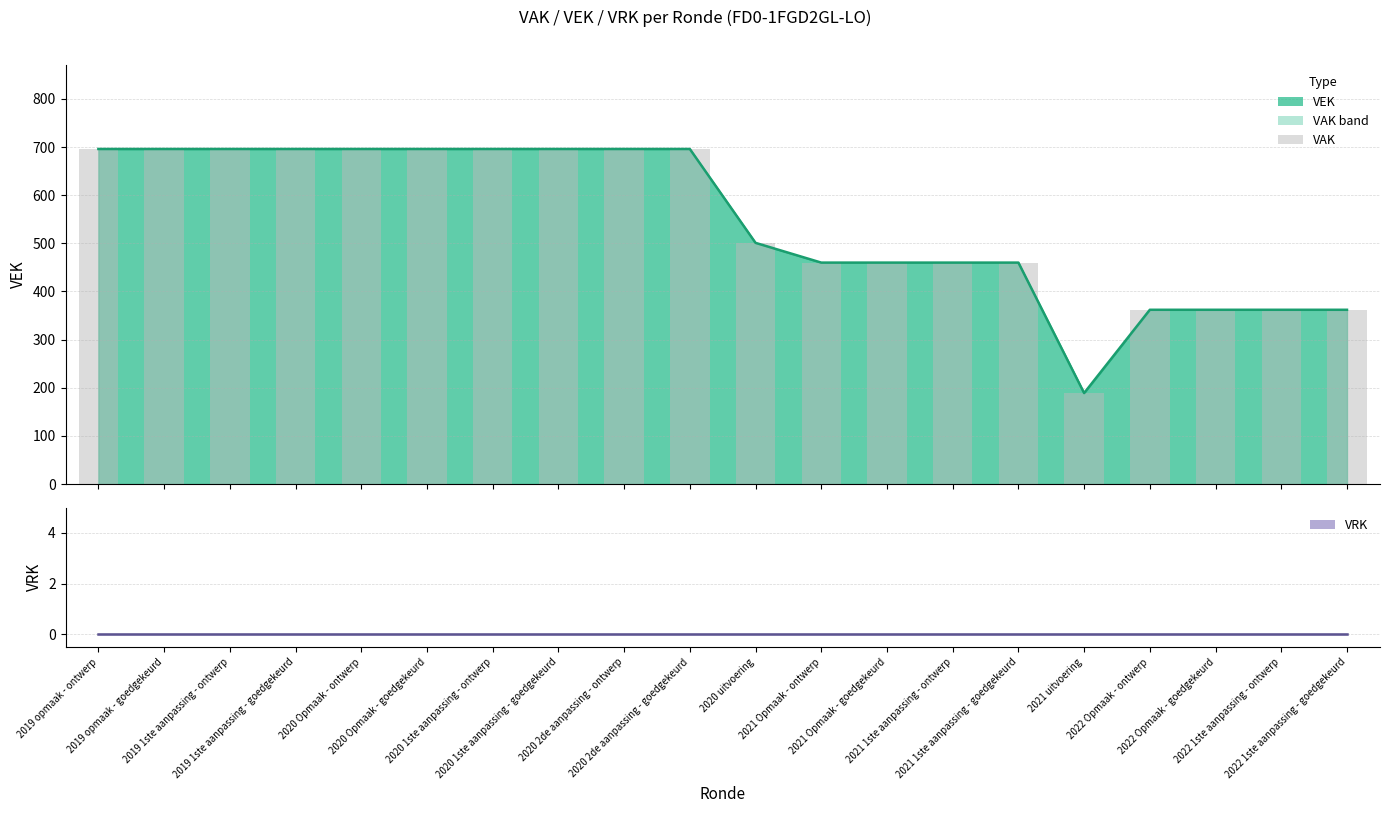

What position from the left is 2022 1ste aanpassing - goedgekeurd?

20